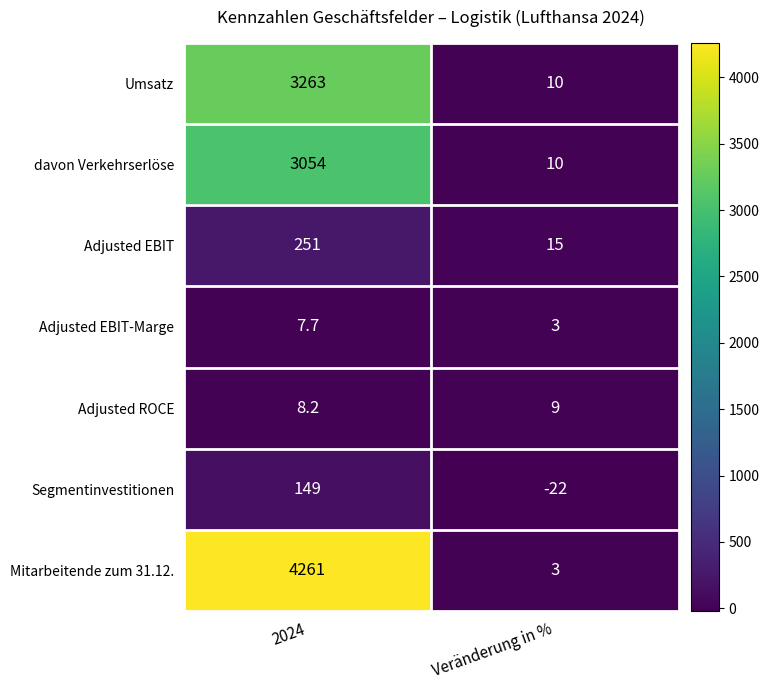

What is the minimum value shown in the chart?

-22.0